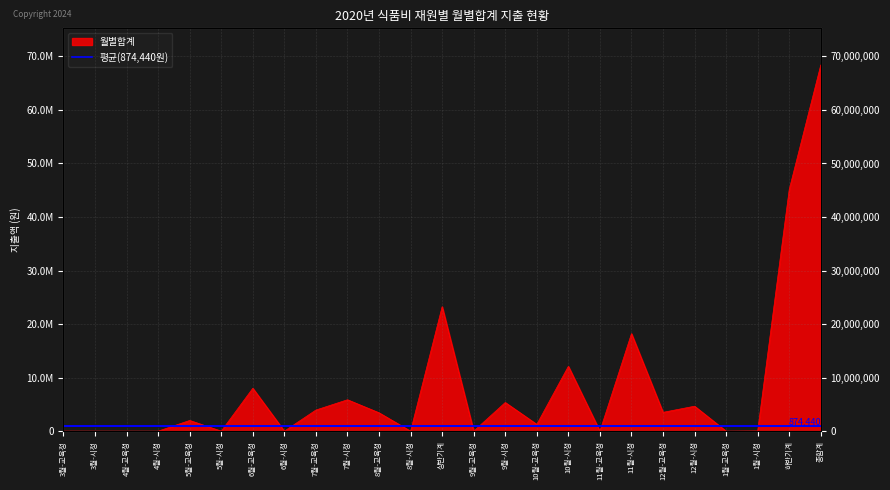

How many interior local valleys (lower than both neighbors) does the data have?

8